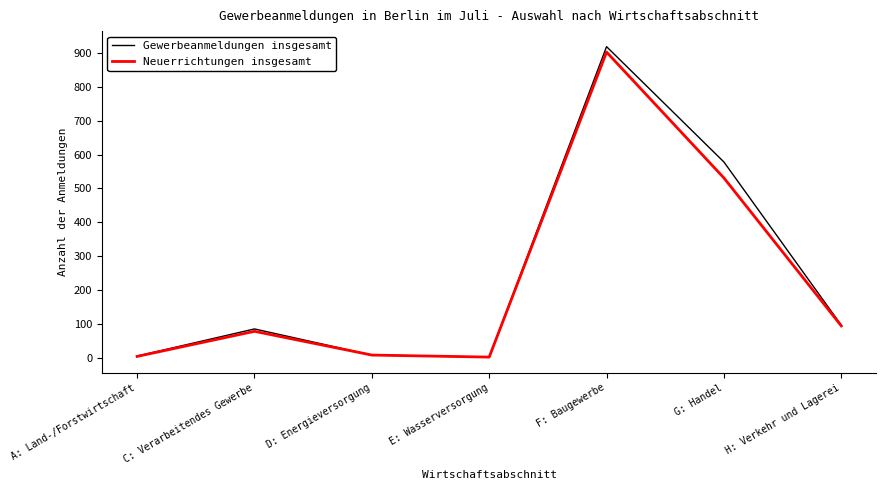

At which label is Neuerrichtungen insgesamt closest to 452?

G: Handel